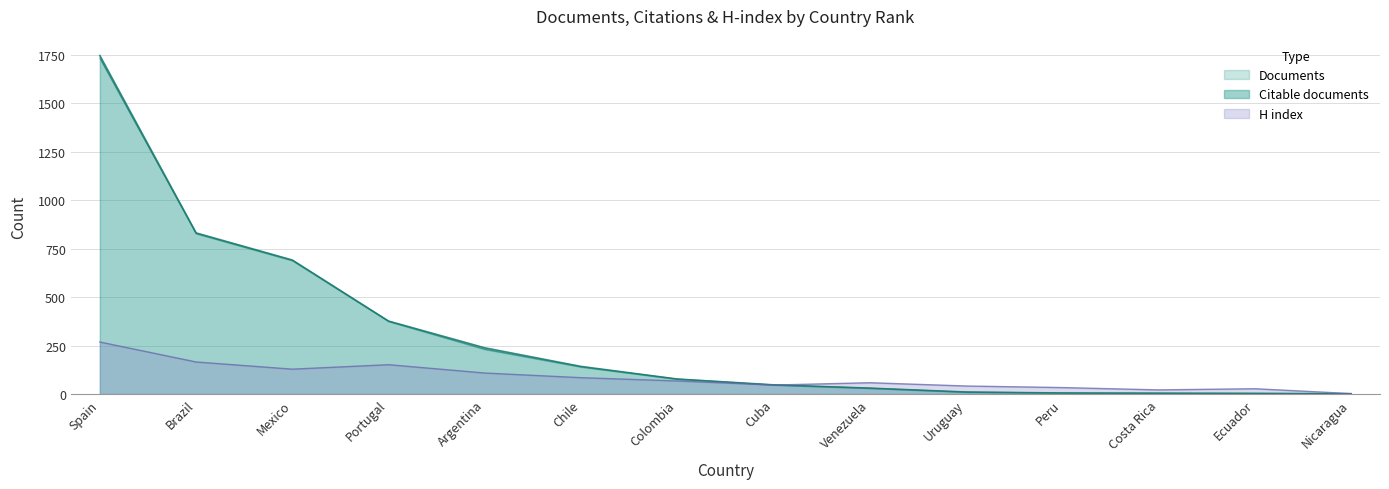

Reading left to right, list all the values displayed in this chart.

Documents: Spain=1746	Brazil=831	Mexico=691	Portugal=376	Argentina=238	Chile=142	Colombia=77	Cuba=47	Venezuela=30	Uruguay=10	Peru=5	Costa Rica=4	Ecuador=3	Nicaragua=1
Citable documents: Spain=1733	Brazil=828	Mexico=689	Portugal=375	Argentina=231	Chile=140	Colombia=77	Cuba=47	Venezuela=30	Uruguay=10	Peru=5	Costa Rica=4	Ecuador=3	Nicaragua=1
H index: Spain=268	Brazil=165	Mexico=128	Portugal=151	Argentina=108	Chile=84	Colombia=67	Cuba=46	Venezuela=58	Uruguay=41	Peru=33	Costa Rica=21	Ecuador=27	Nicaragua=2